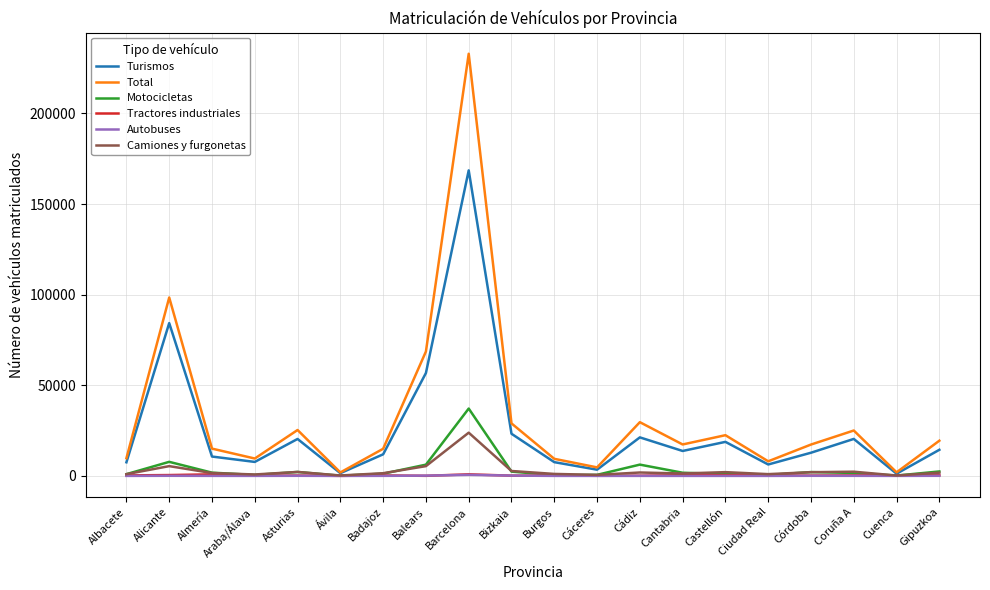

At which category is the sum across all series the highest?

Barcelona